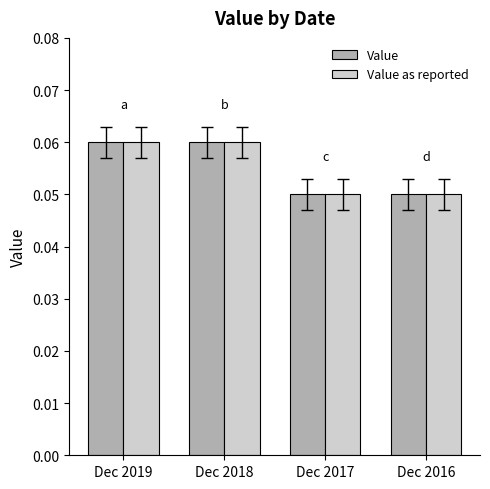

Is it true that Value as reported equals 0.0 at Dec 2018?

False